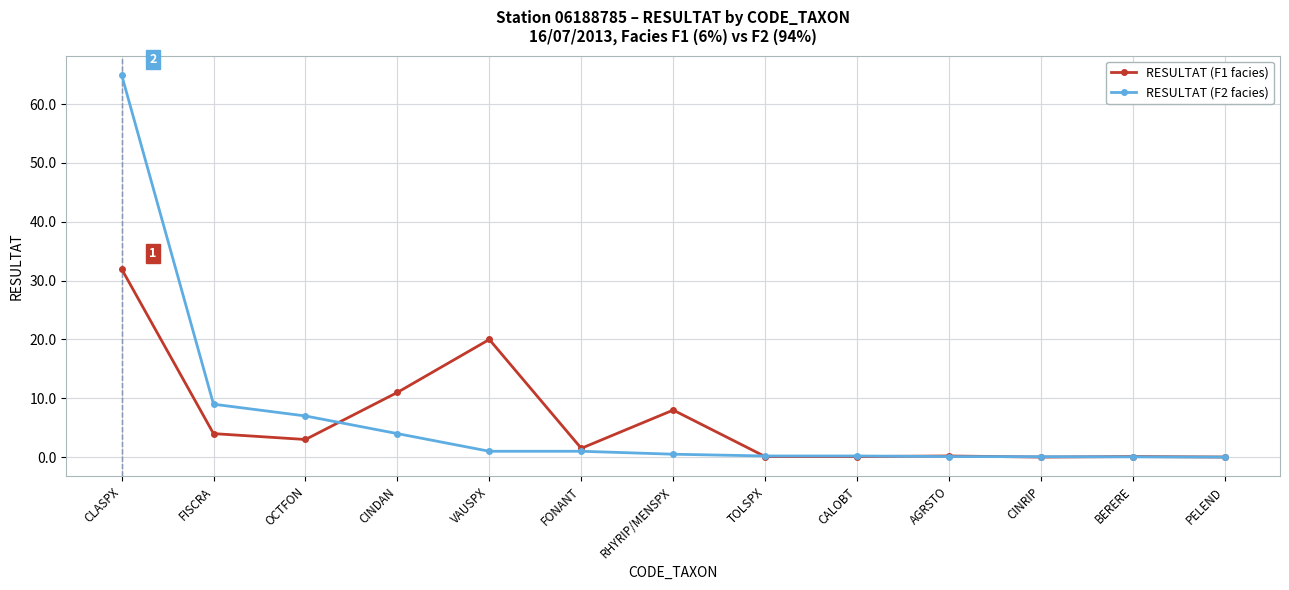

At which category is the sum across all series the highest?

CLASPX